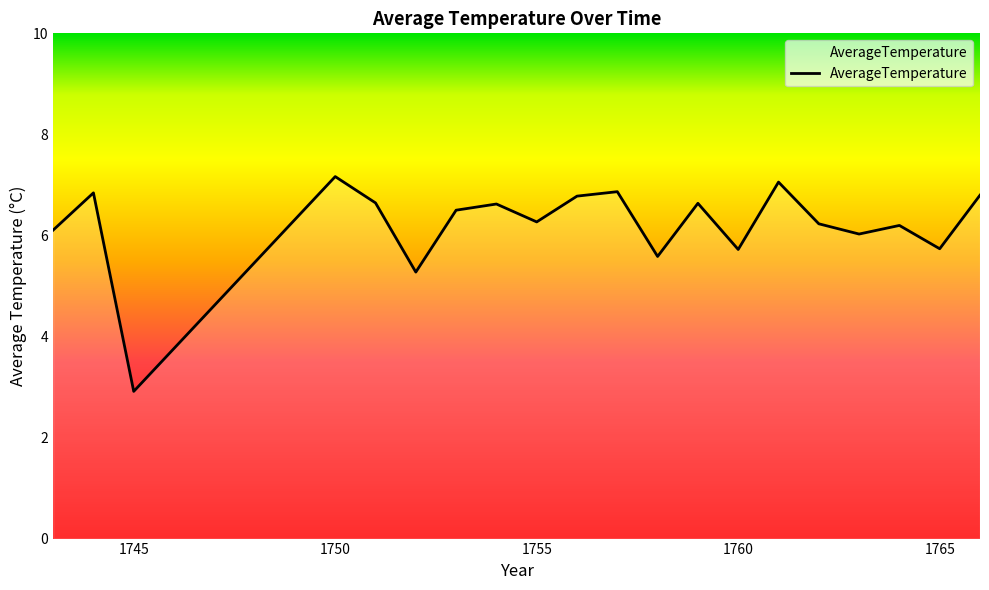

What is the difference between the maximum and minimum values?

4.3